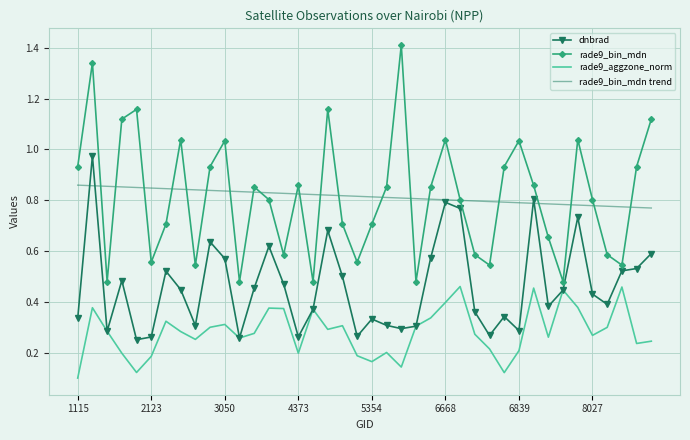

True or false: rade9_bin_mdn and rade9_aggzone_norm intersect in this chart.

False